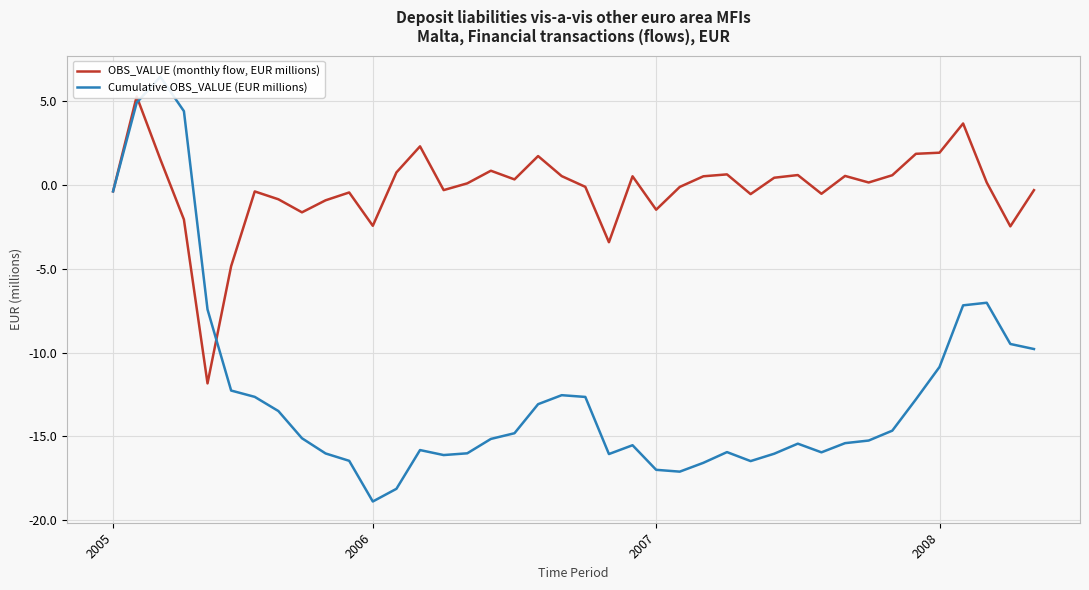

Which has a higher value, 22 or 33?

33